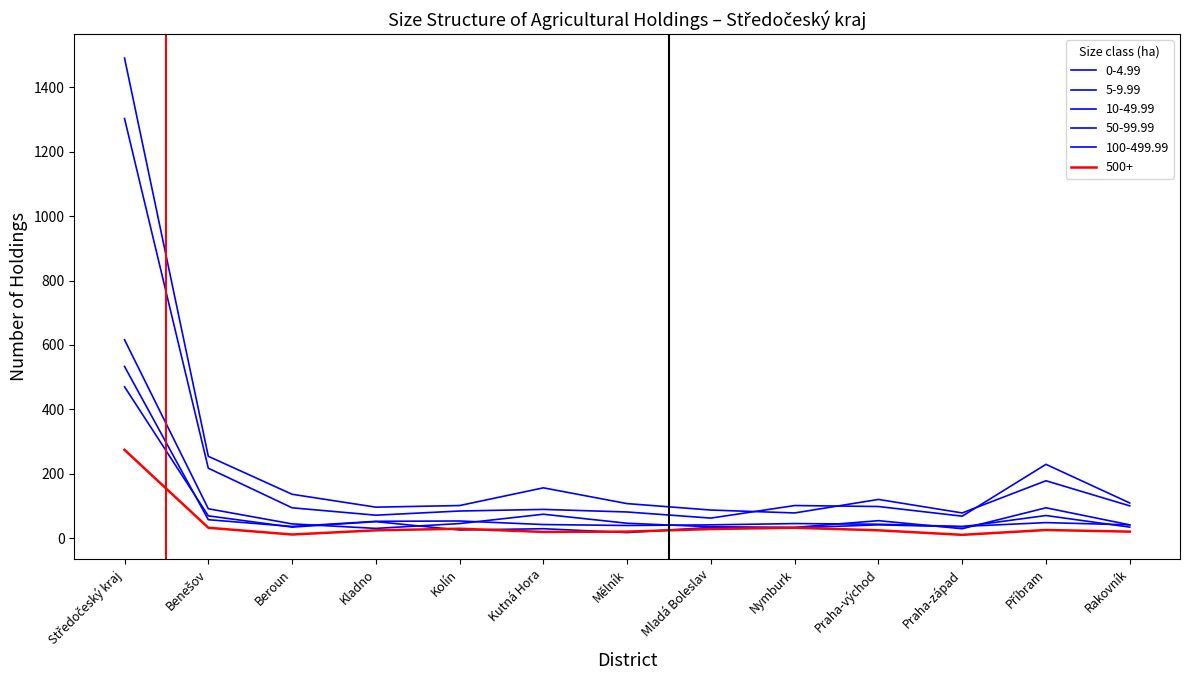

Where is the first local minimum for 500+?

Beroun